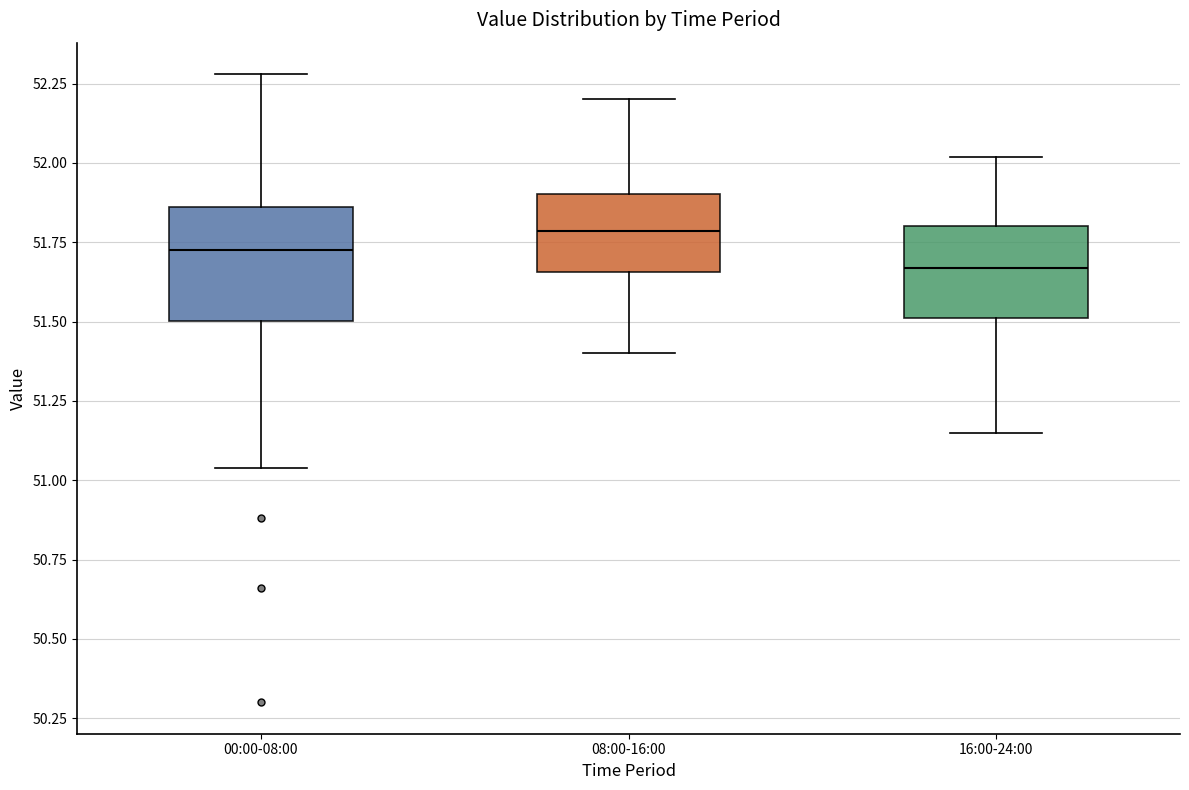

Which box is the tallest, from its lower edge to its upper edge?

00:00-08:00